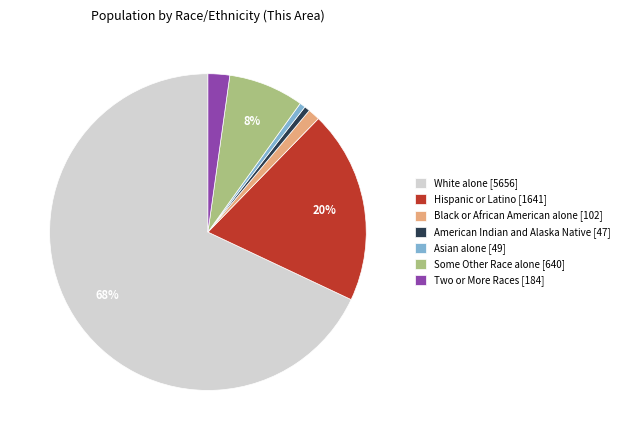

Does any single category account for the majority?

Yes